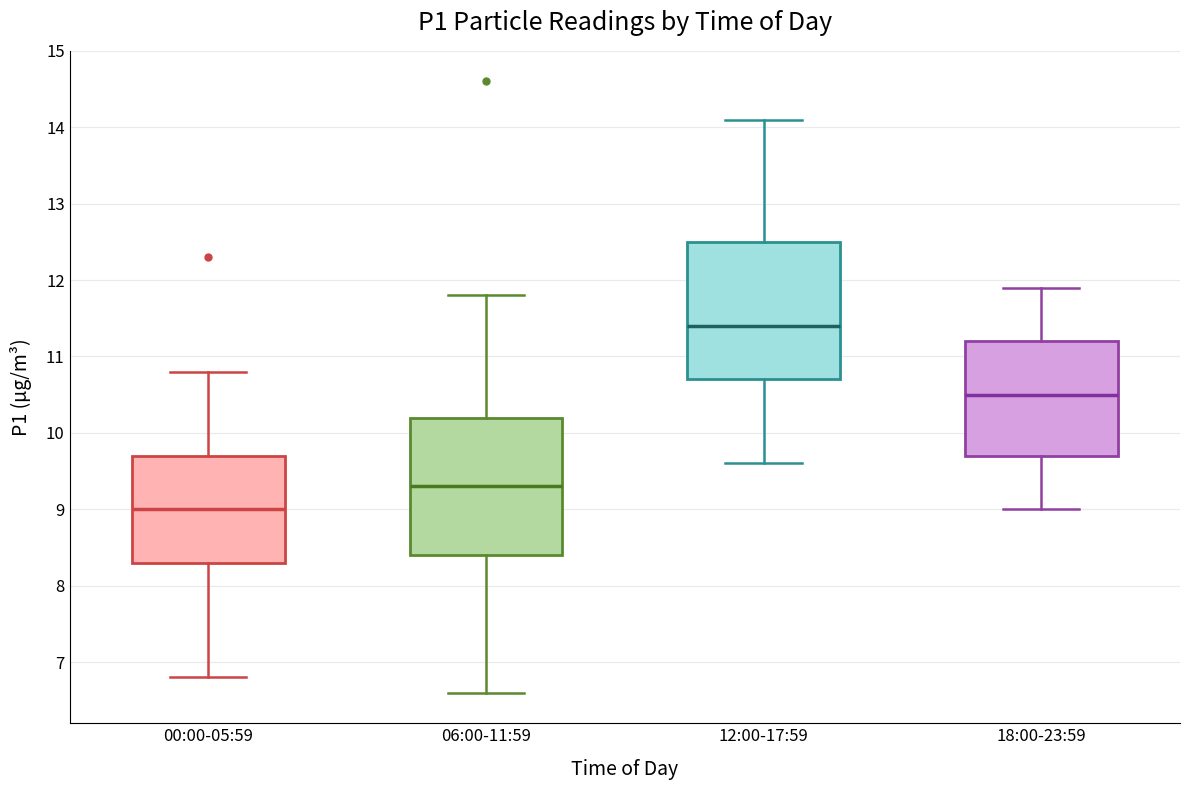

Reading left to right, transcribe this box plot: for each box, give where its median line is, the range the box spans, and where its two whiskers end, as read against the y-axis. The values are not printed on the chart, so give them approximately, as read against the axis.

00:00-05:59: median 9.0, box 8.3 to 9.7, whiskers 6.8 to 10.8
06:00-11:59: median 9.3, box 8.4 to 10.2, whiskers 6.6 to 11.8
12:00-17:59: median 11.4, box 10.7 to 12.5, whiskers 9.6 to 14.1
18:00-23:59: median 10.5, box 9.7 to 11.2, whiskers 9.0 to 11.9